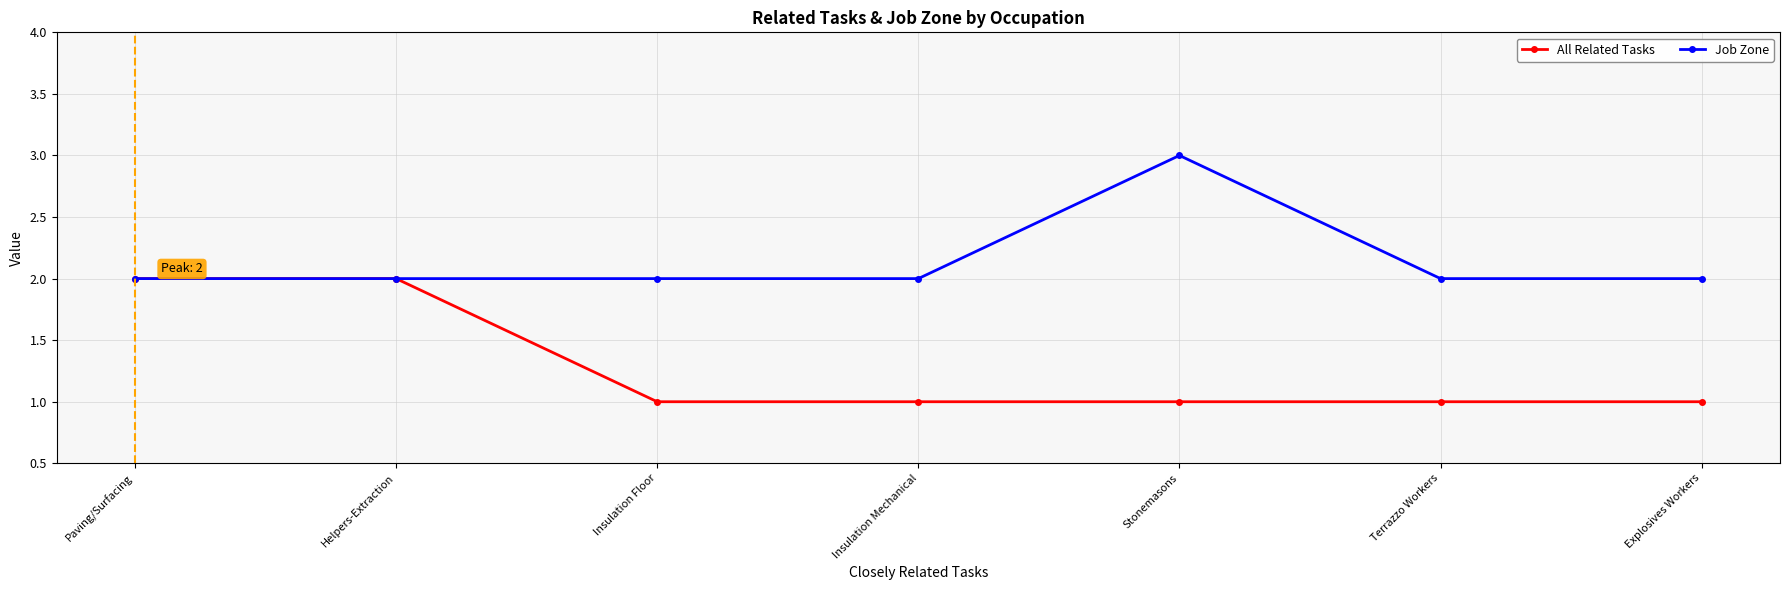

Reading right to left, extract all data points from this chart.

All Related Tasks: Explosives Workers=1	Terrazzo Workers=1	Stonemasons=1	Insulation Mechanical=1	Insulation Floor=1	Helpers-Extraction=2	Paving/Surfacing=2
Job Zone: Explosives Workers=2	Terrazzo Workers=2	Stonemasons=3	Insulation Mechanical=2	Insulation Floor=2	Helpers-Extraction=2	Paving/Surfacing=2